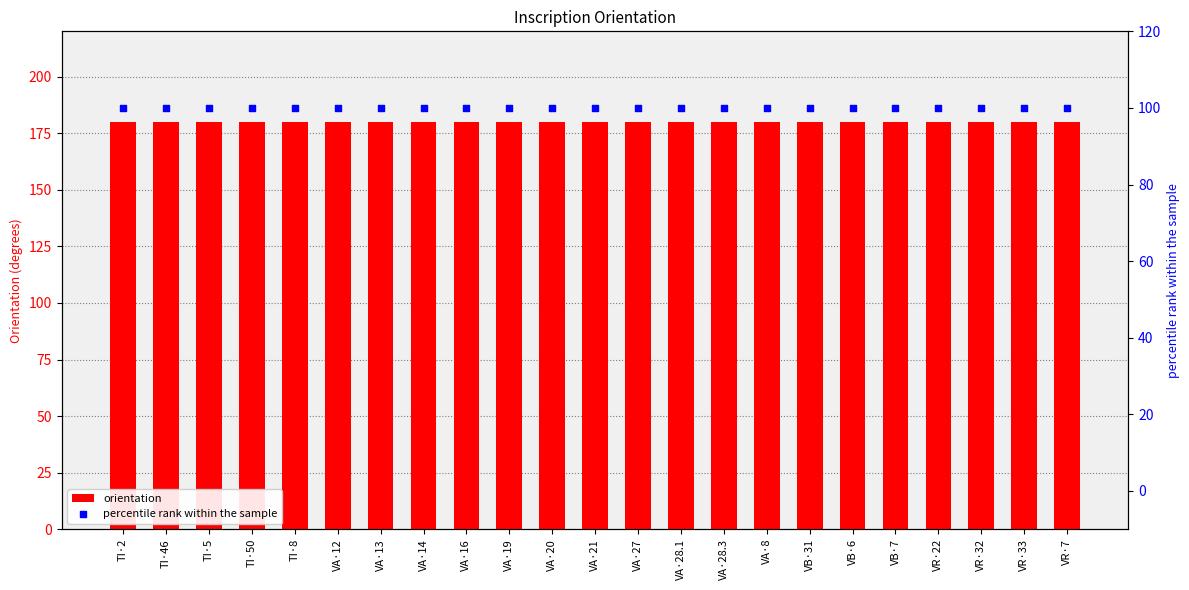

Which series reaches the minimum Y coordinate?

percentile rank within the sample